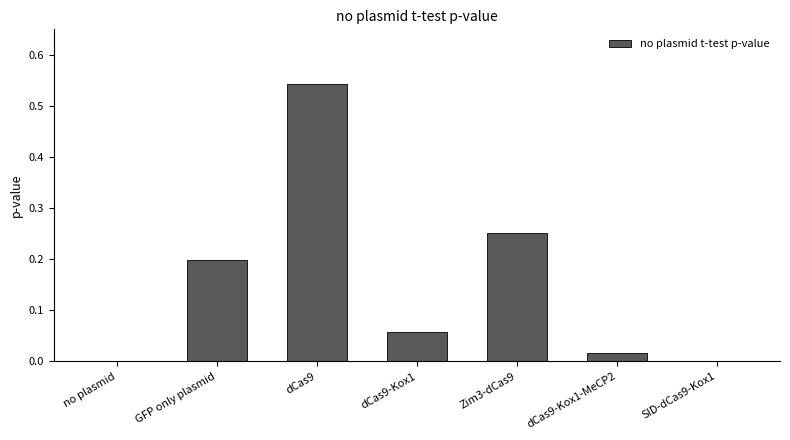

Does the chart contain stacked bars?

No